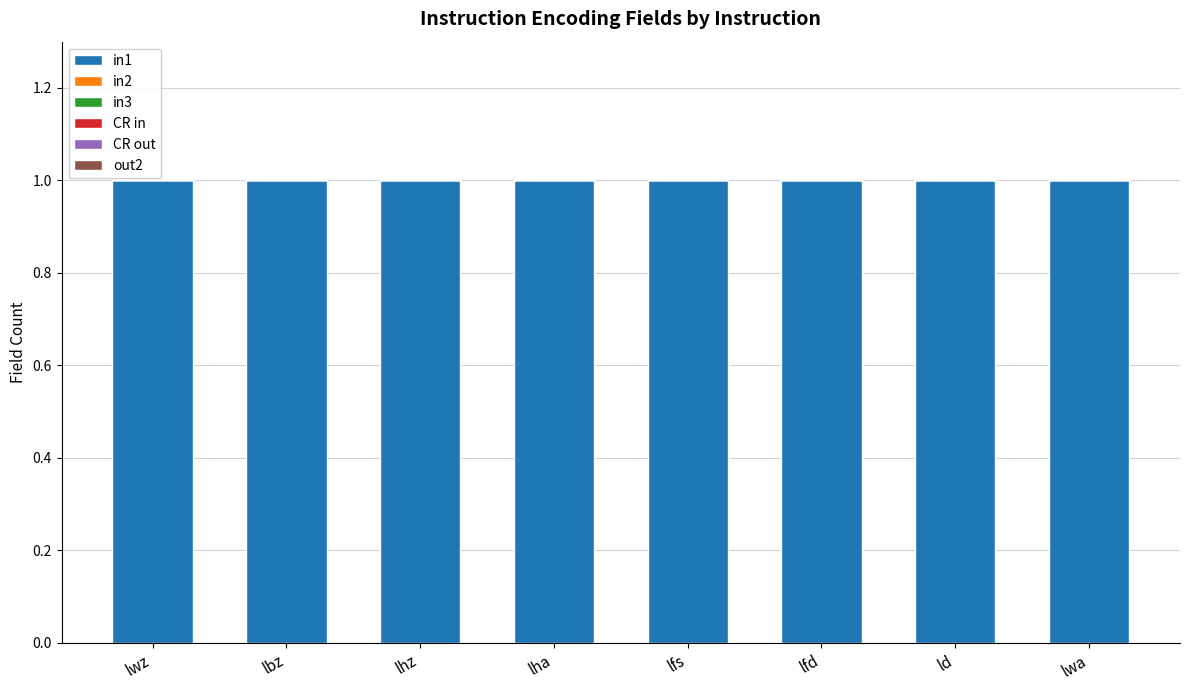

Does the chart contain any negative values?

No